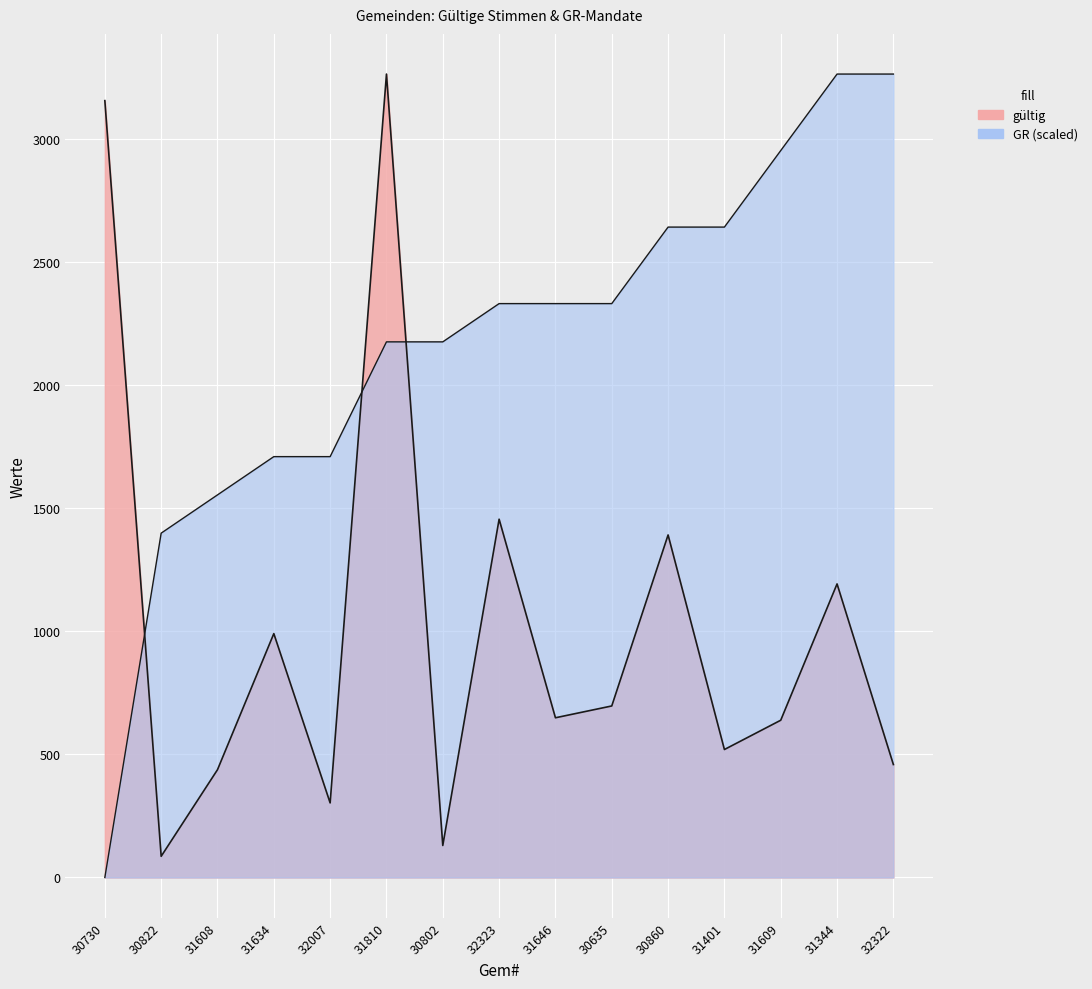

What position from the left is 31344?

14